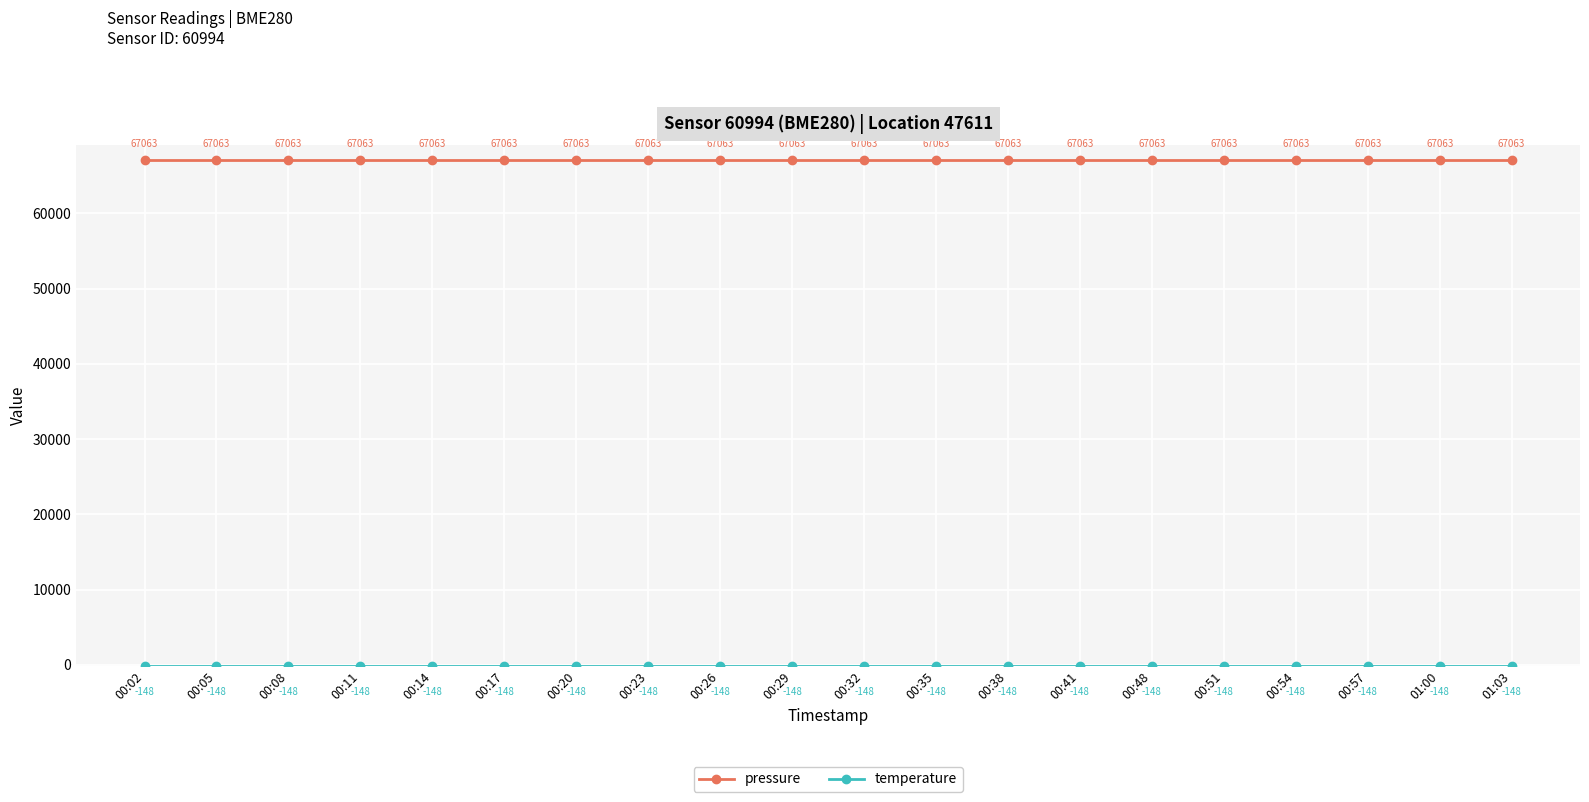

What value does the pressure series have at 00:54?

67063.1